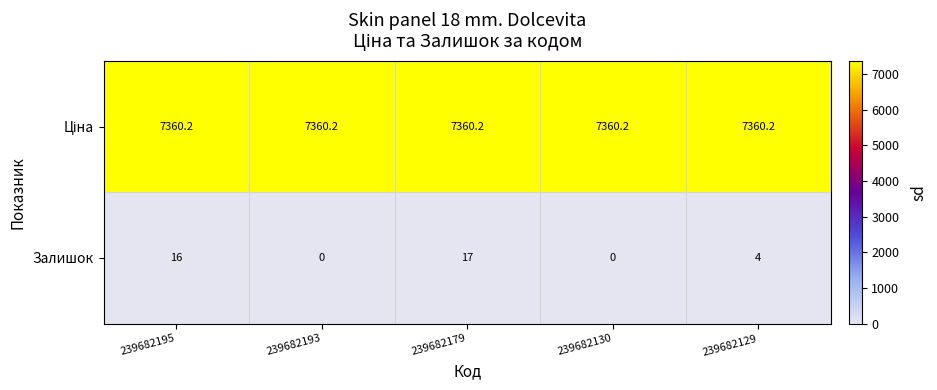

Count the number of data series in this chart.

2